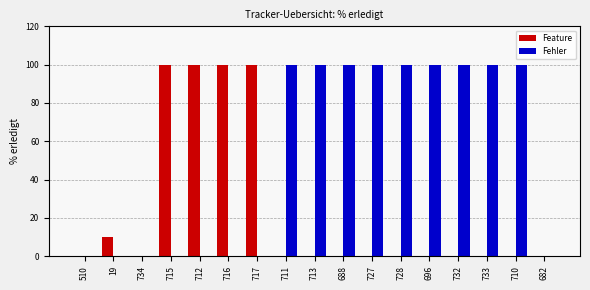

What is the maximum value shown in the chart?

100